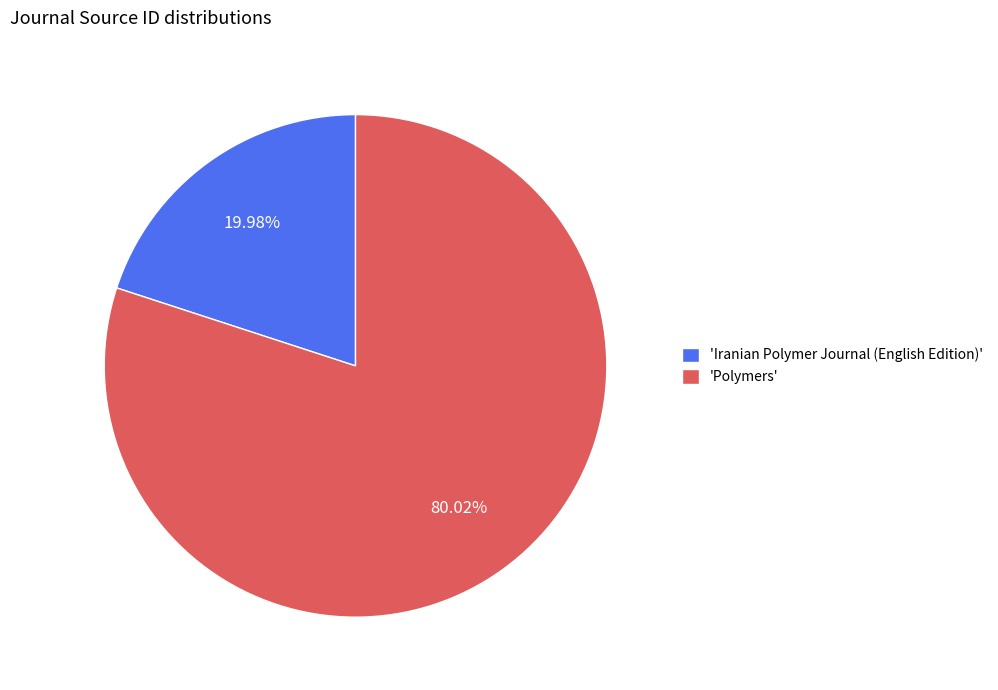

Does any single category account for the majority?

Yes